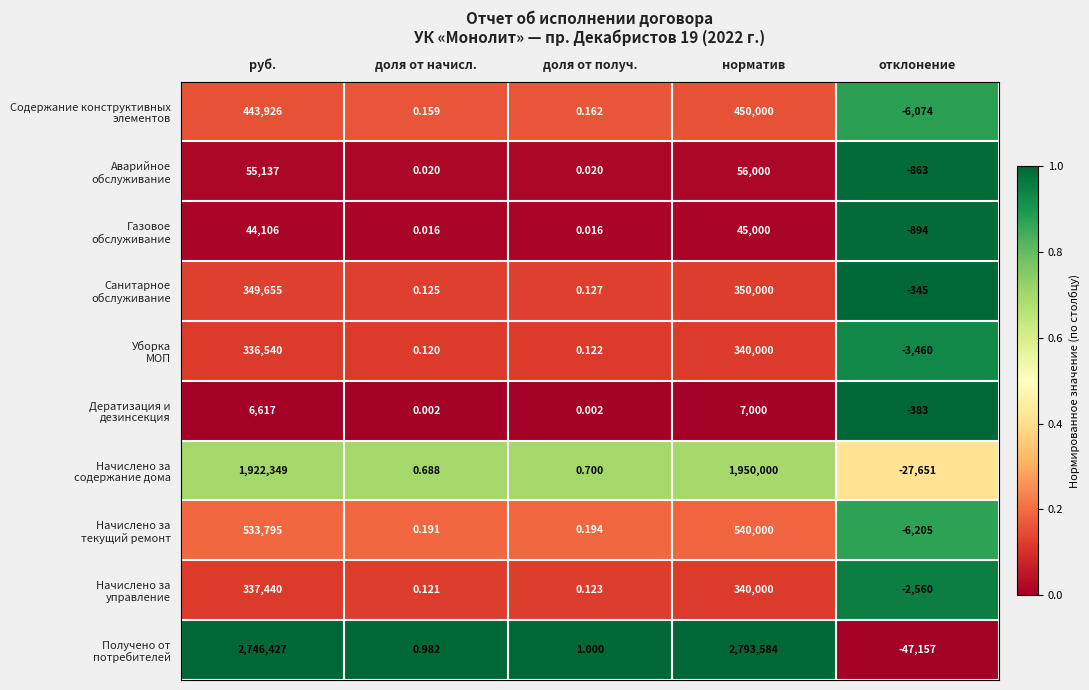

At which category is the sum across all series the highest?

норматив